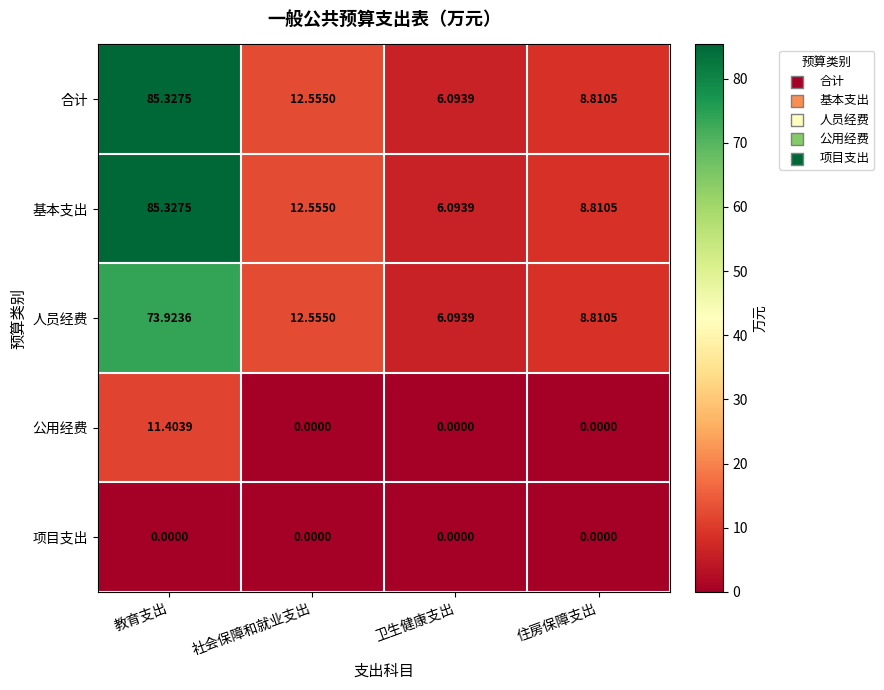

How many data points does each series have?

4